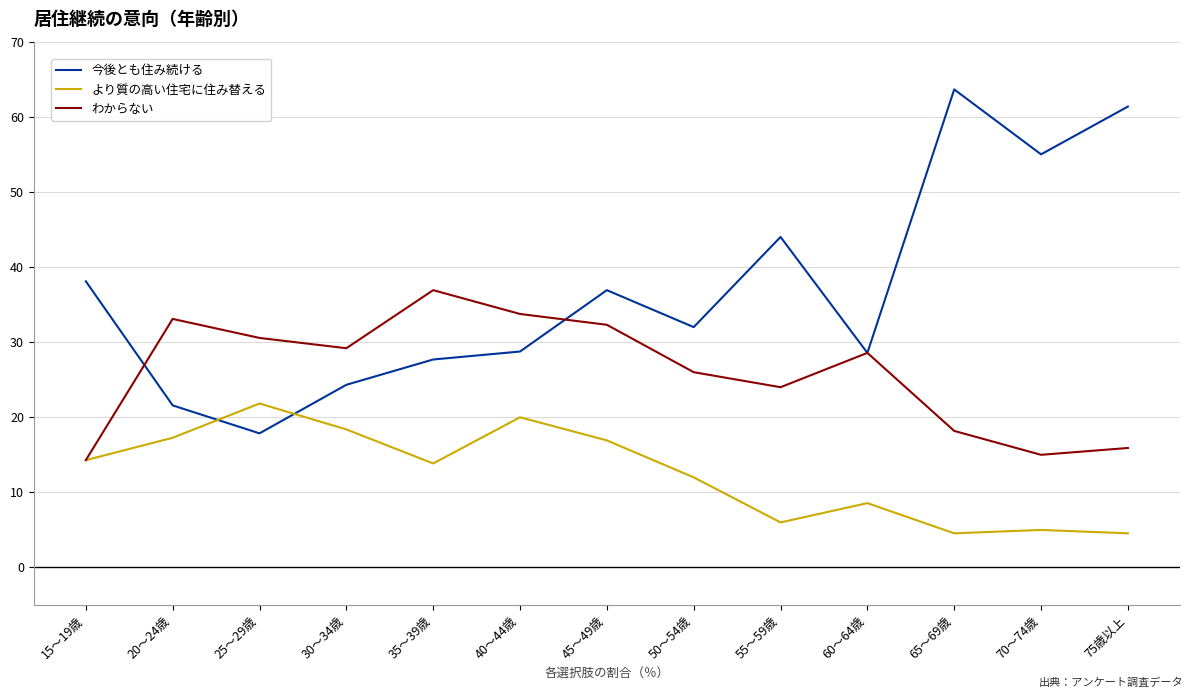

At how many categories does at least one series exceed 50?

3